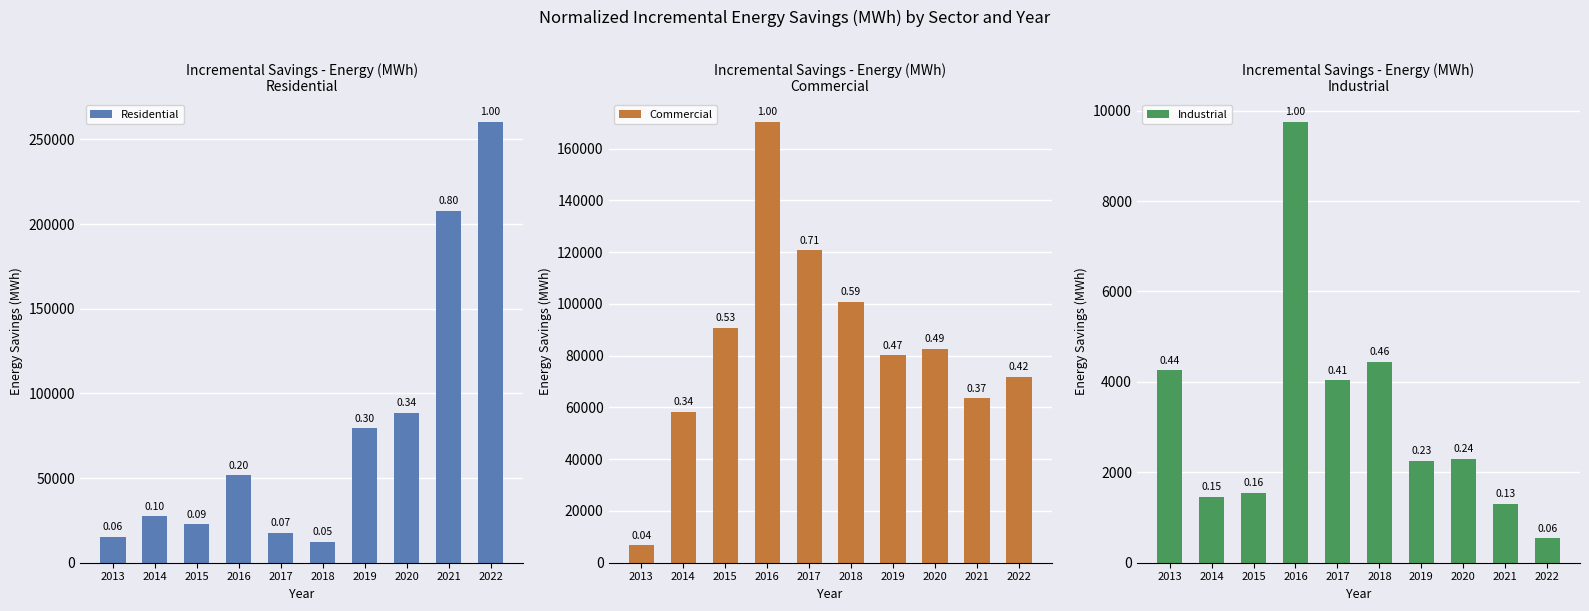

What is the spread (max minus min) of values at 2019?

78009